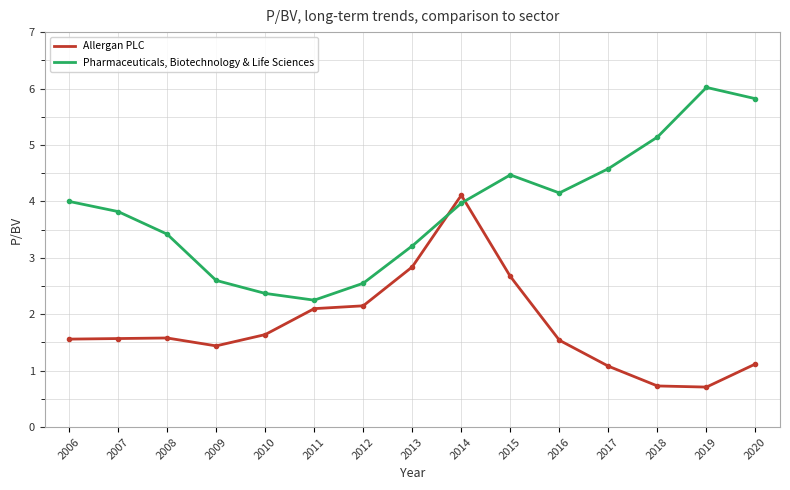

Which series has the largest total across all categories?

Pharmaceuticals, Biotechnology & Life Sciences